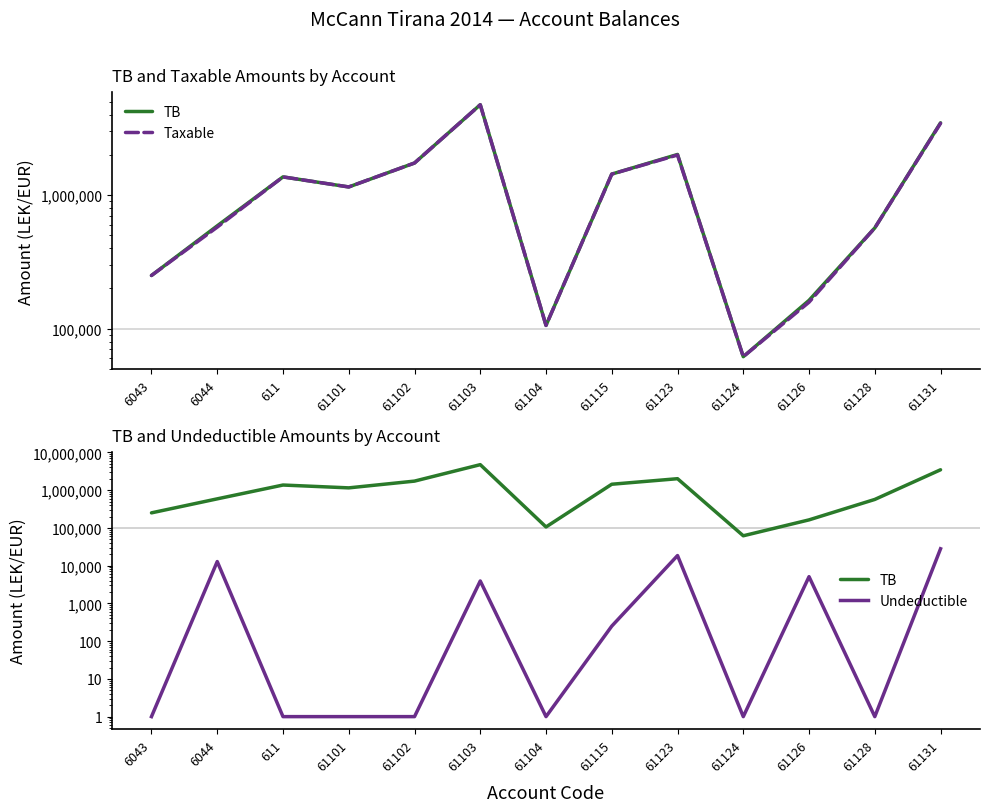

What are all the series names shown in the legend?

TB, Taxable, Undeductible